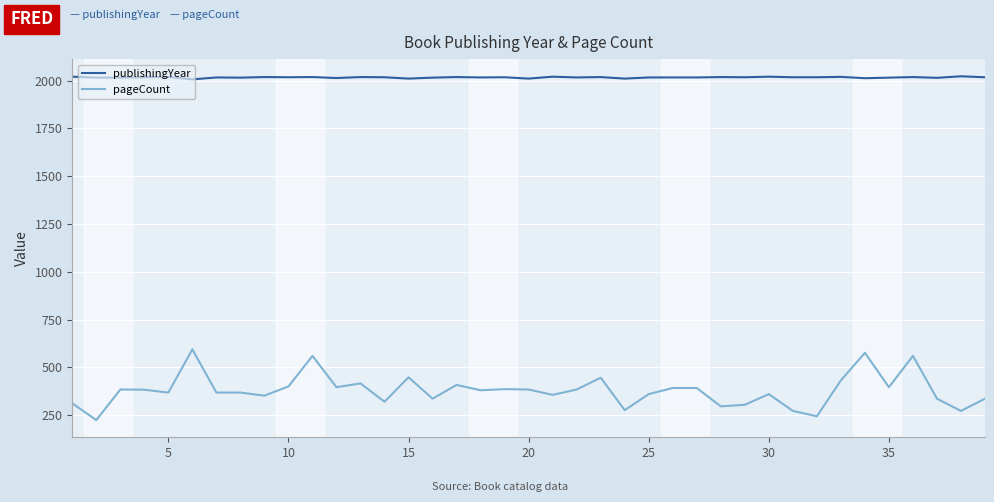

Which series has the largest total across all categories?

publishingYear